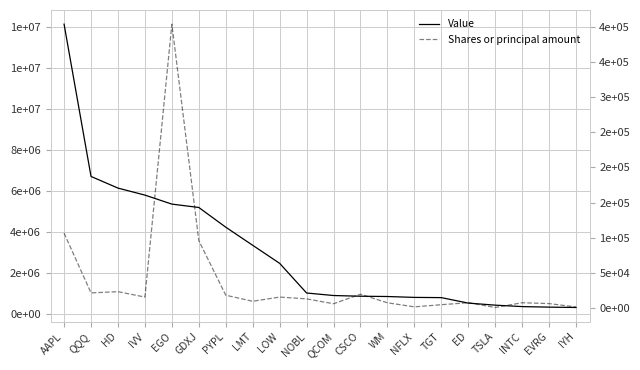

At which label does Value first exceed 1029000?

AAPL